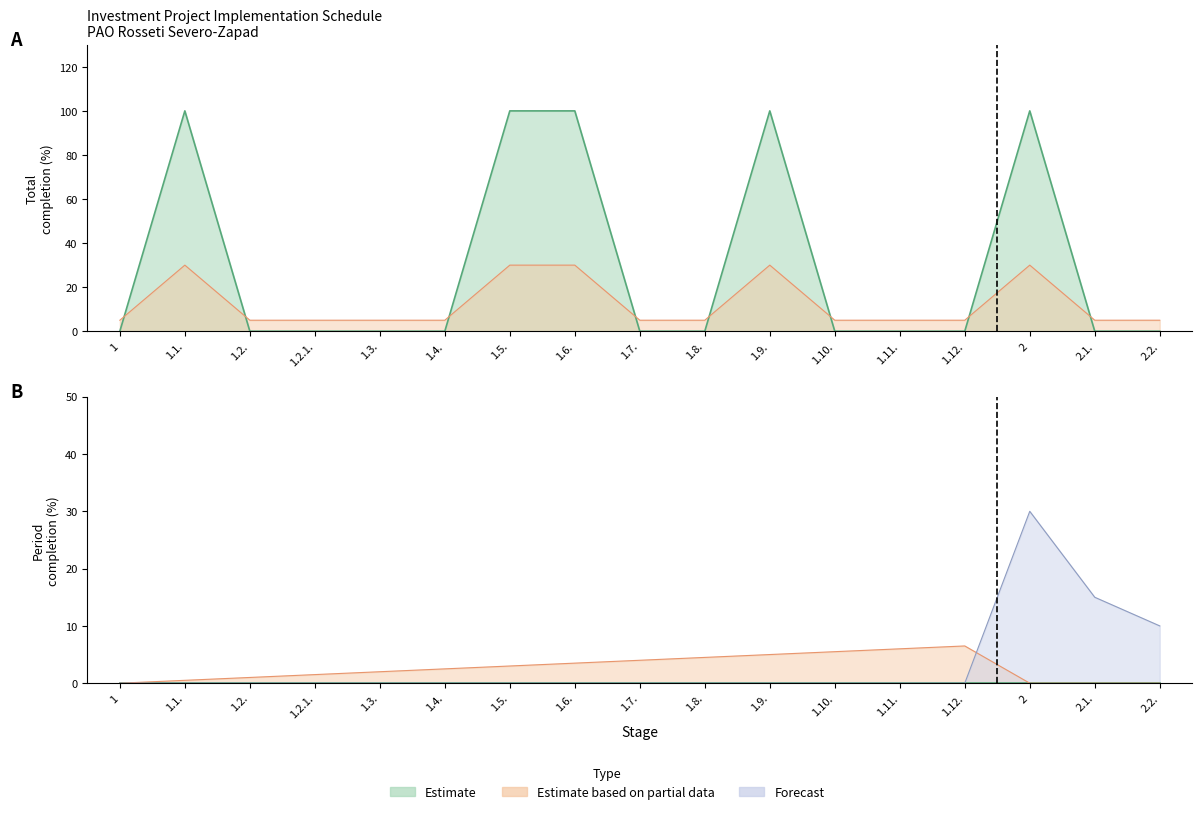

What is the difference between the maximum and second lowest values?

100